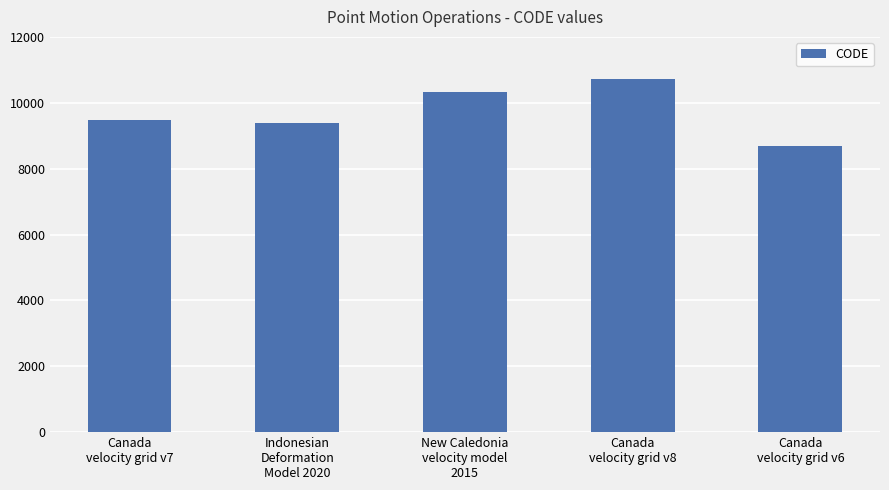

How many series are shown in this chart?

1